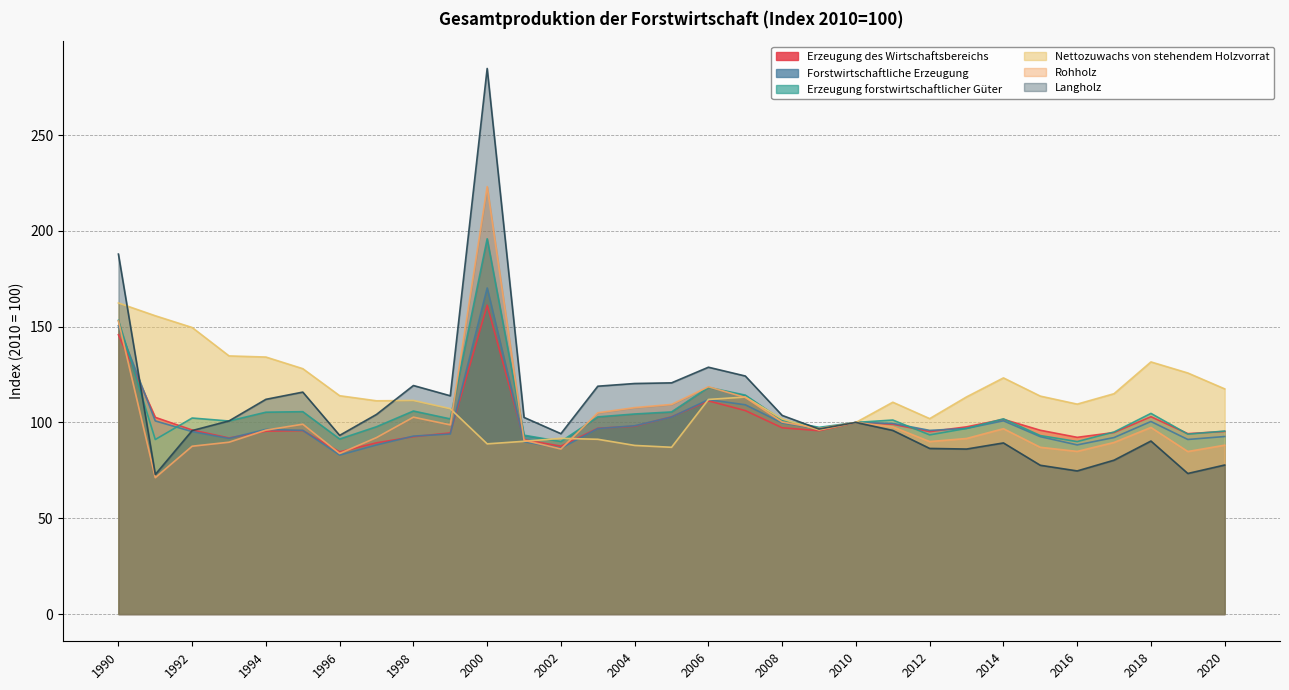

Where does the Nettozuwachs von stehendem Holzvorrat series first go above 112?

1990